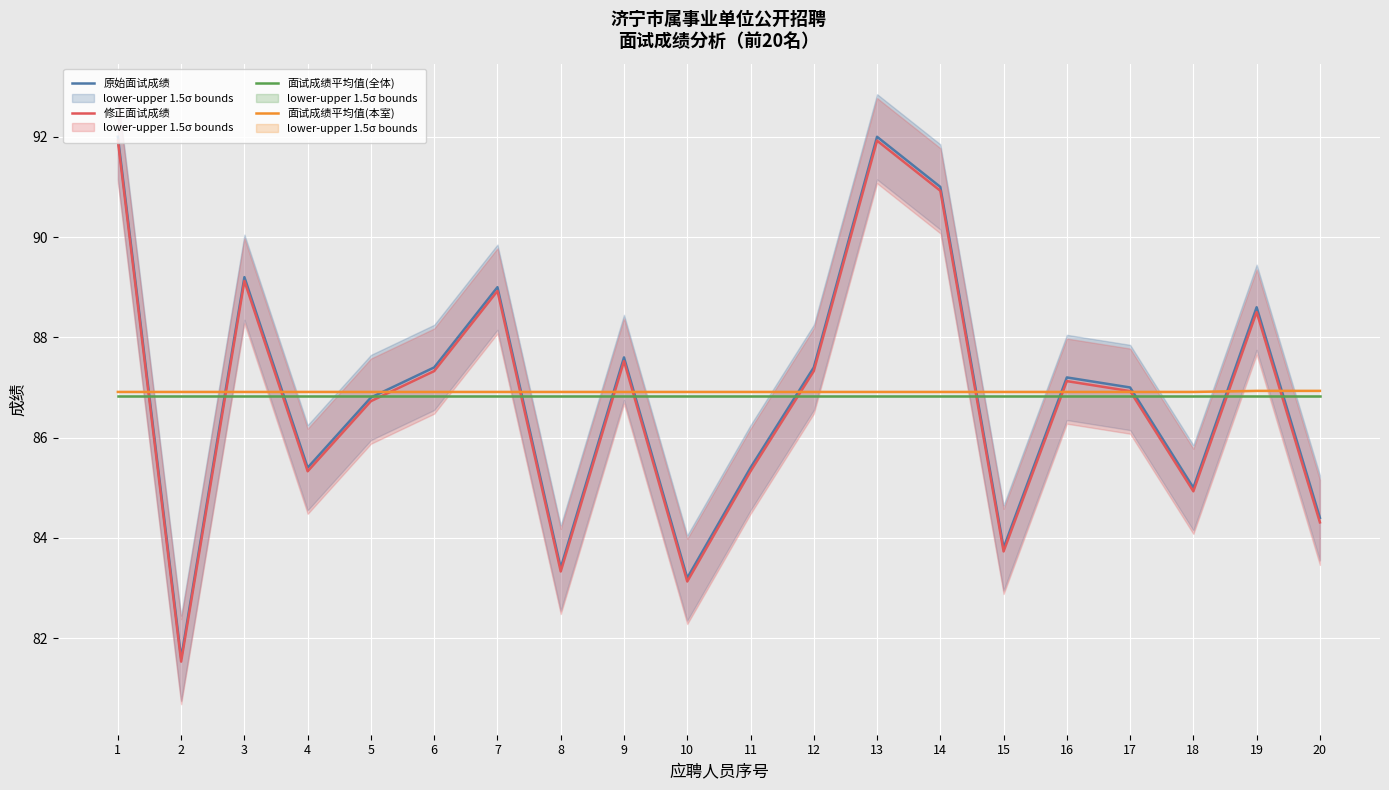

What is the difference between the second highest and second lowest values in the 修正面试成绩 series?

8.8